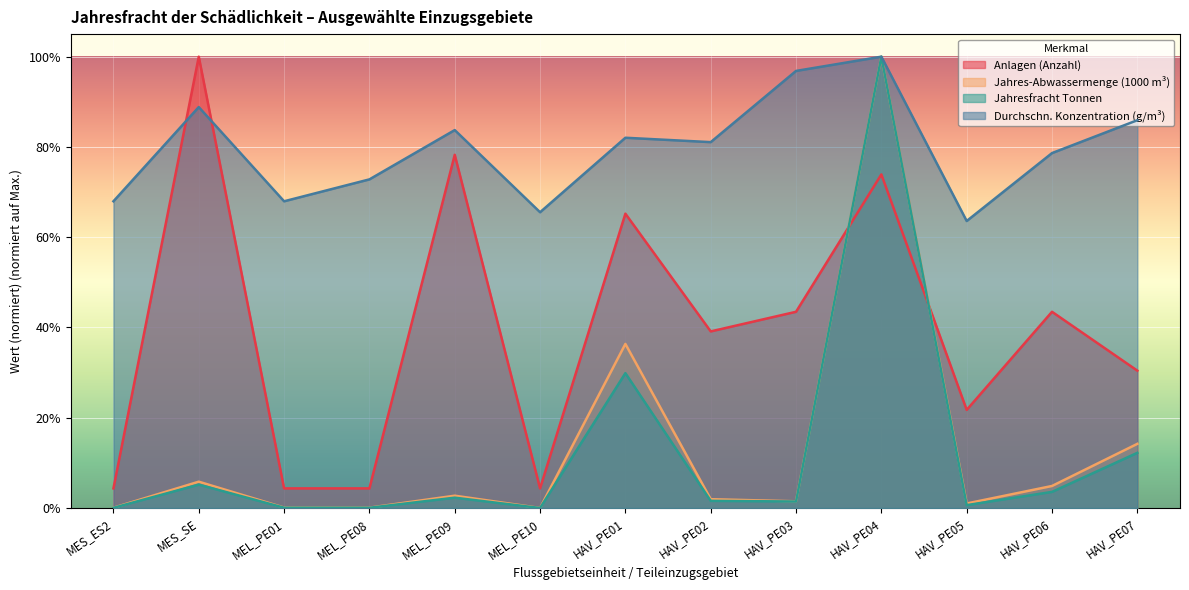

Does the chart display data point markers on the line(s)?

No